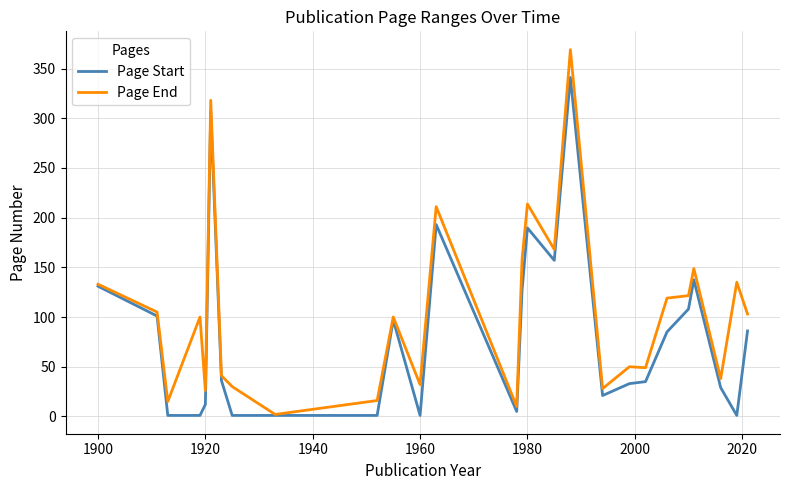

Which series has the largest total across all categories?

Page End